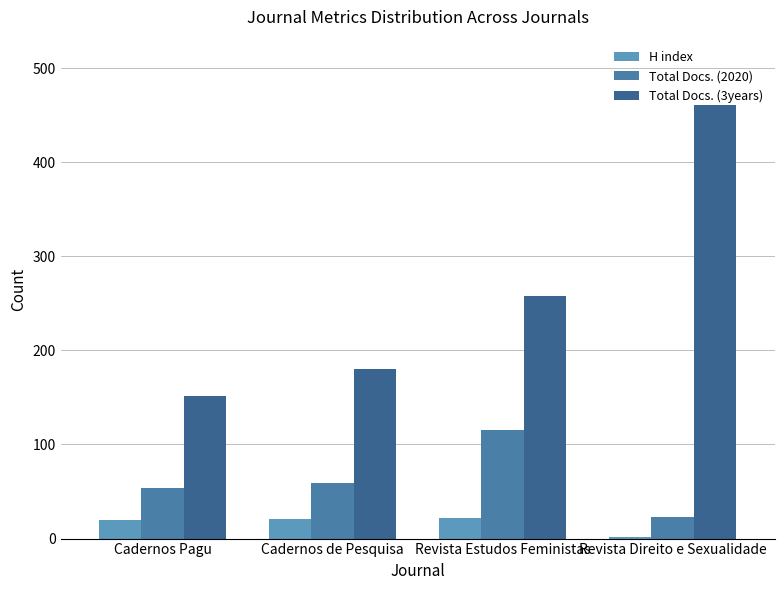

What is the label of the 2nd bar from the left?

Cadernos de Pesquisa